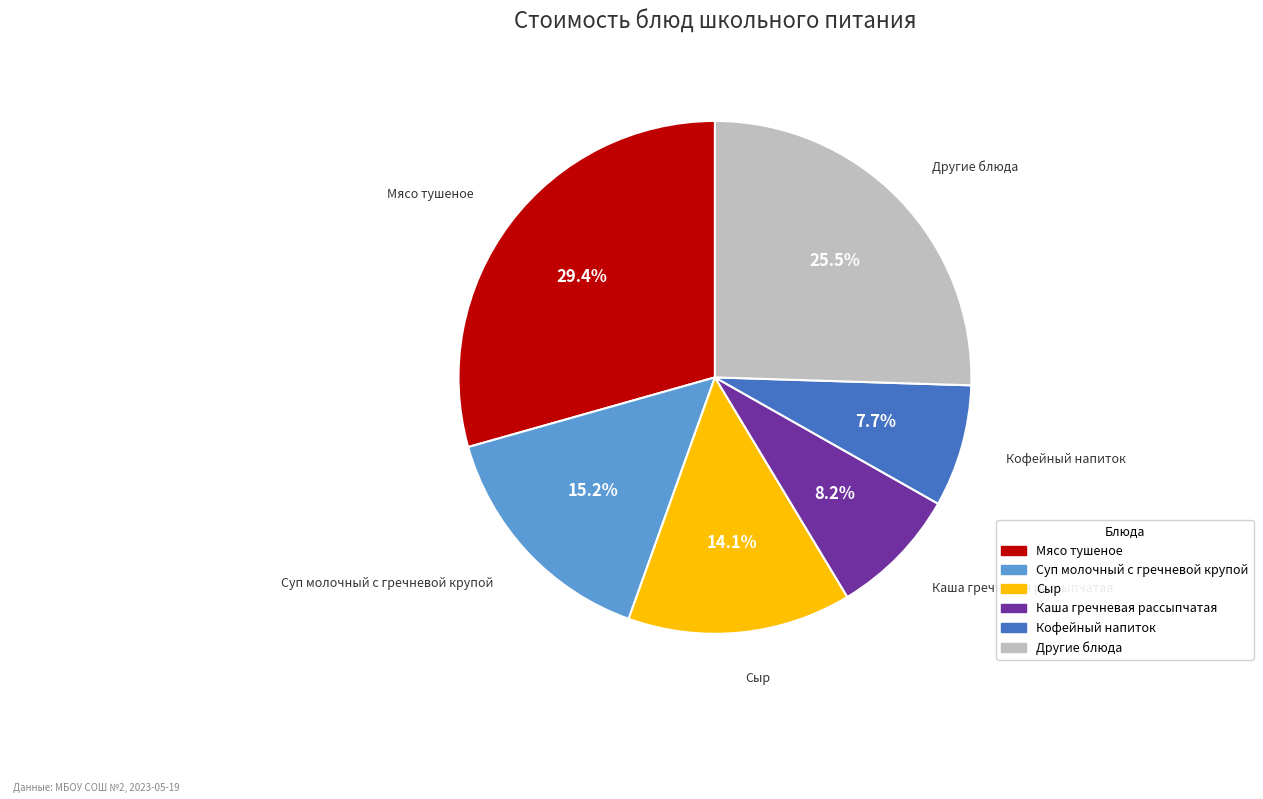

Count the number of slices in the pie.

6